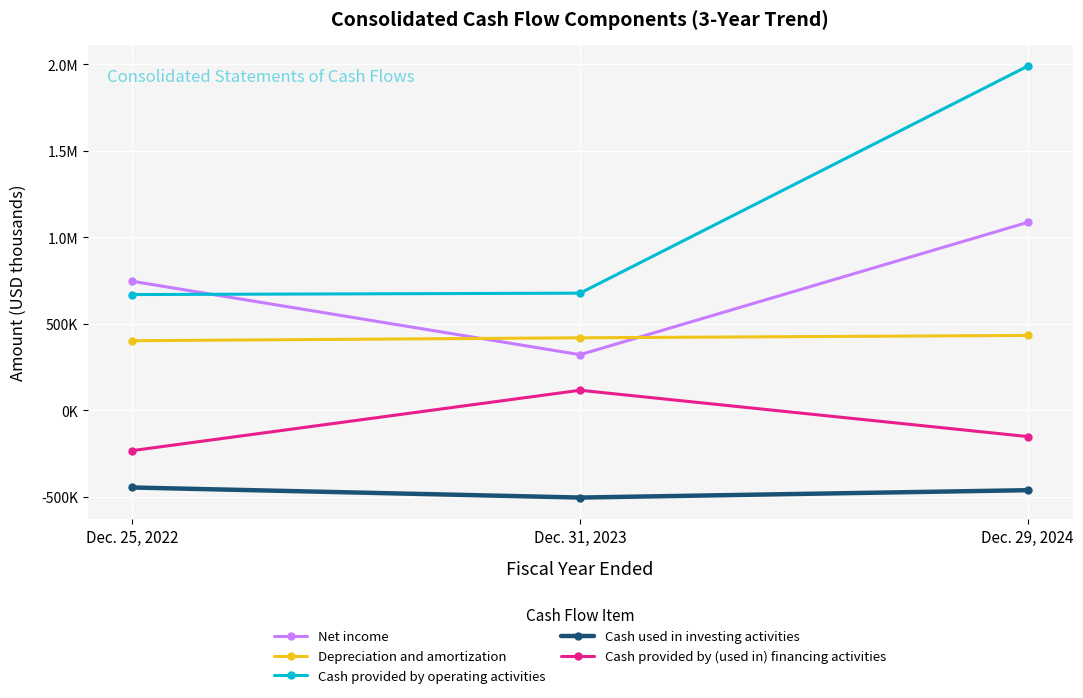

Does the chart have visible grid lines?

Yes